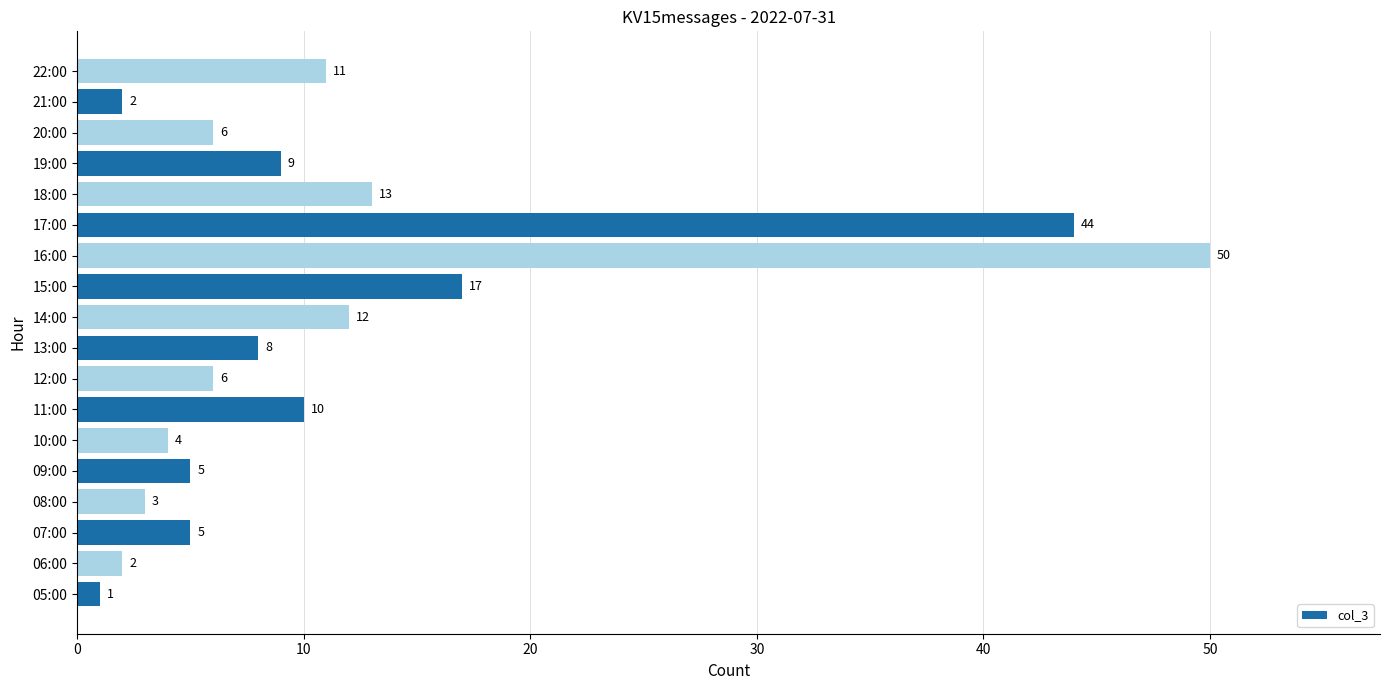

What is the average value?

12